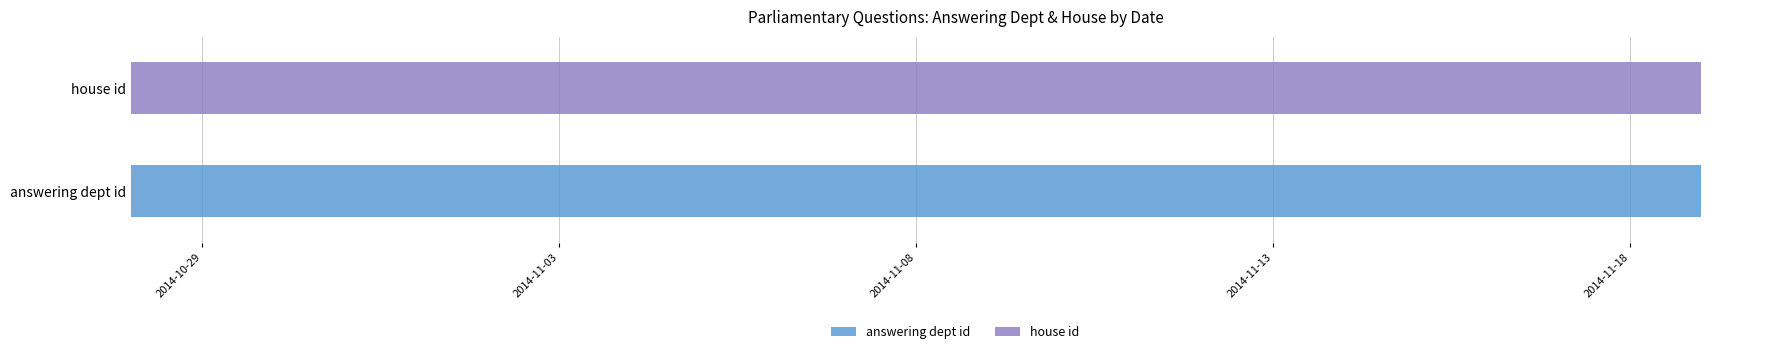

Rank the series by their average value, from highest to lowest.

house id, answering dept id